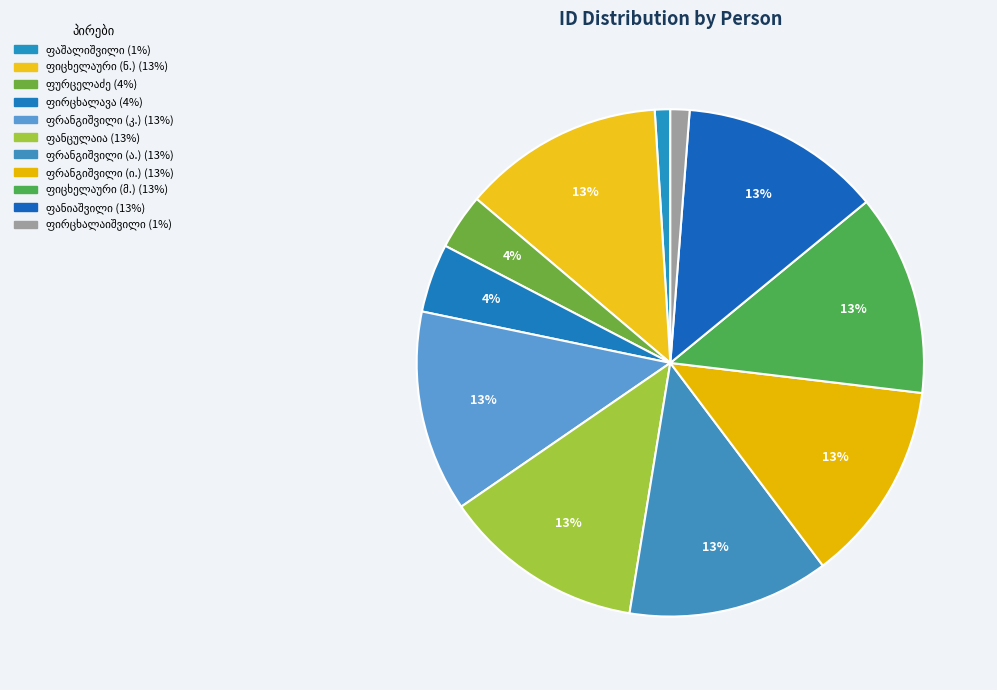

How many slices are in this pie chart?

11